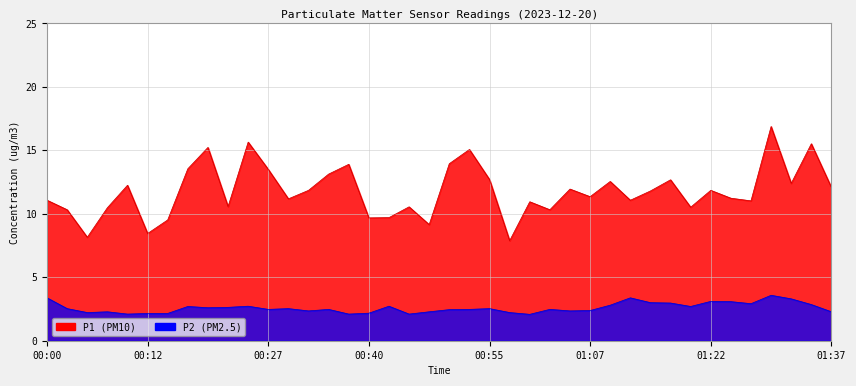

What is the lowest value of the P2 series?

2.1